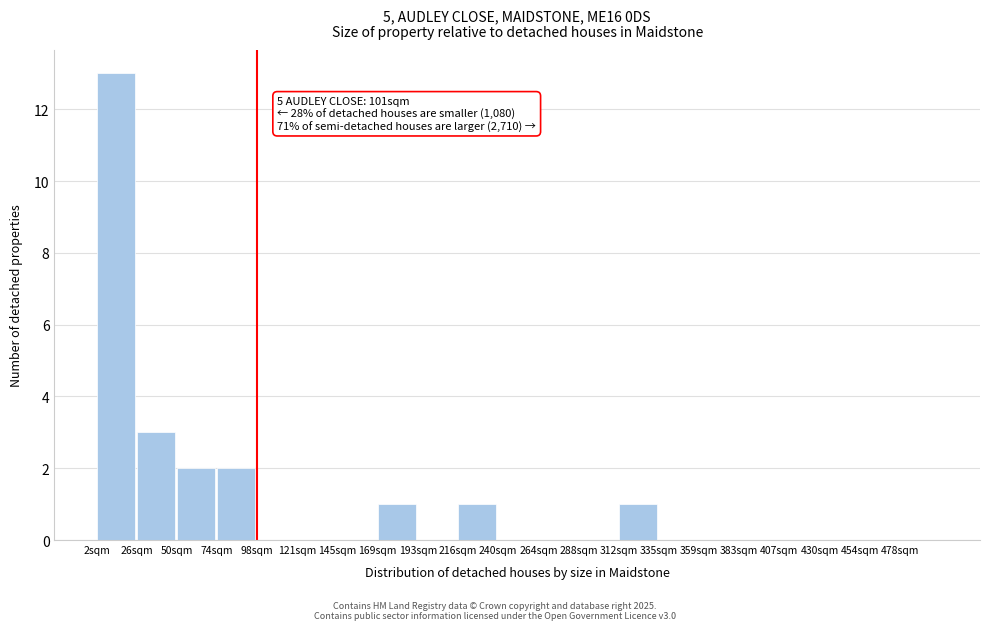

Reading left to right, extract all data points from this chart.

2sqm=13	26sqm=3	50sqm=2	74sqm=2	98sqm=0	121sqm=0	145sqm=0	169sqm=1	193sqm=0	216sqm=1	240sqm=0	264sqm=0	288sqm=0	312sqm=1	335sqm=0	359sqm=0	383sqm=0	407sqm=0	430sqm=0	454sqm=0	478sqm=0